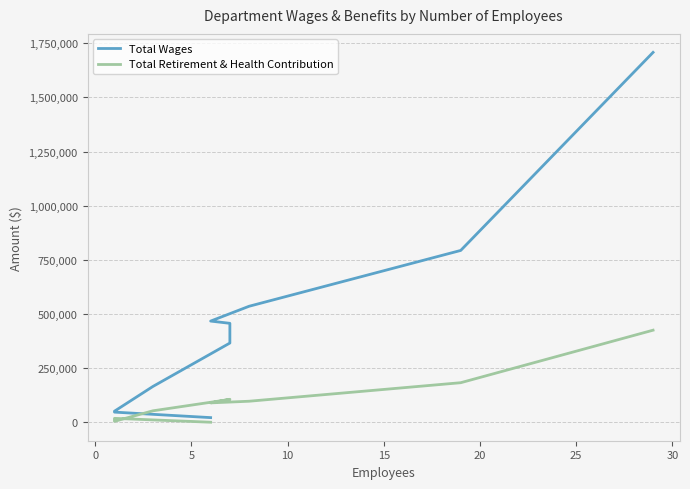

At 0, list the series in order from largest to smallest.

Total Wages, Total Retirement & Health Contribution